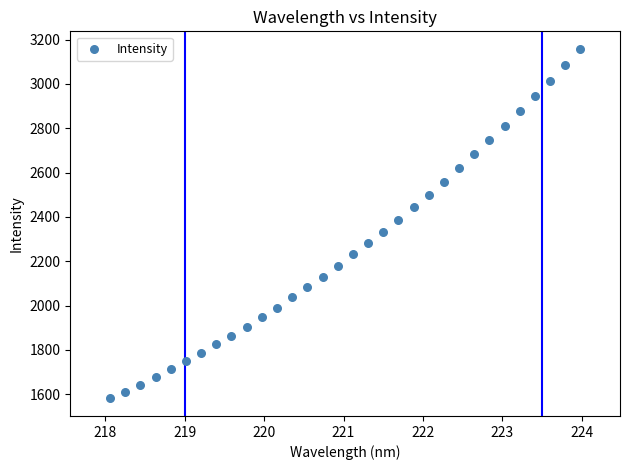

What is the range of Y values (max minus min)?

1578.4